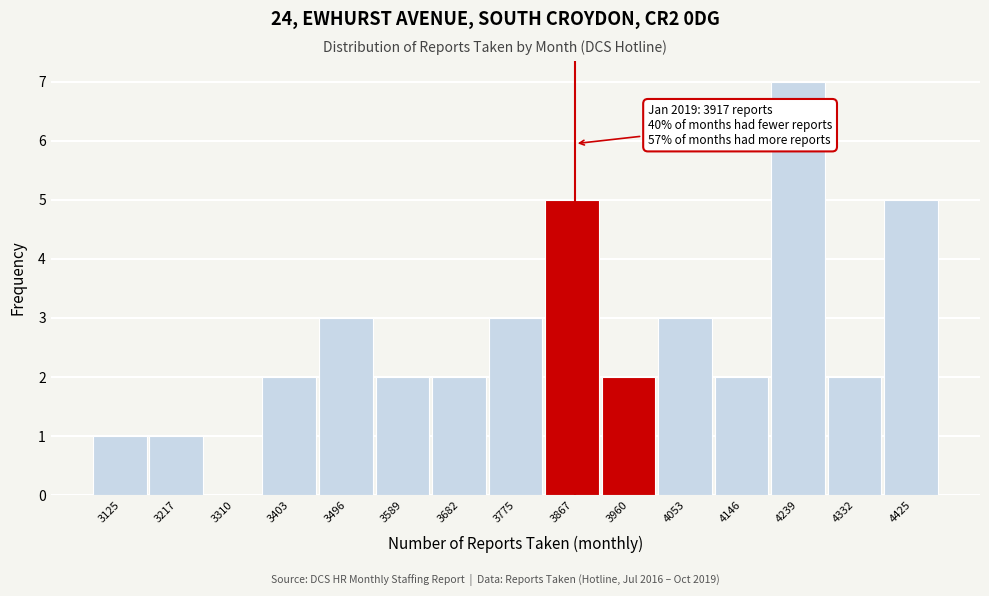

Reading left to right, what are all the values shown in this chart?

3125=1	3217=1	3310=0	3403=2	3496=3	3589=2	3682=2	3775=3	3867=5	3960=2	4053=3	4146=2	4239=7	4332=2	4425=5